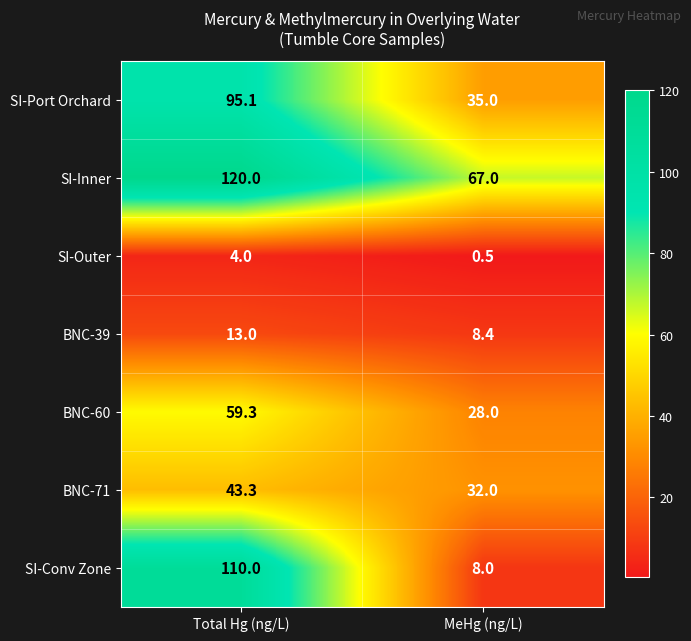

Between Total Hg (ng/L) and MeHg (ng/L), which series saw the biggest shift?

SI-Conv Zone